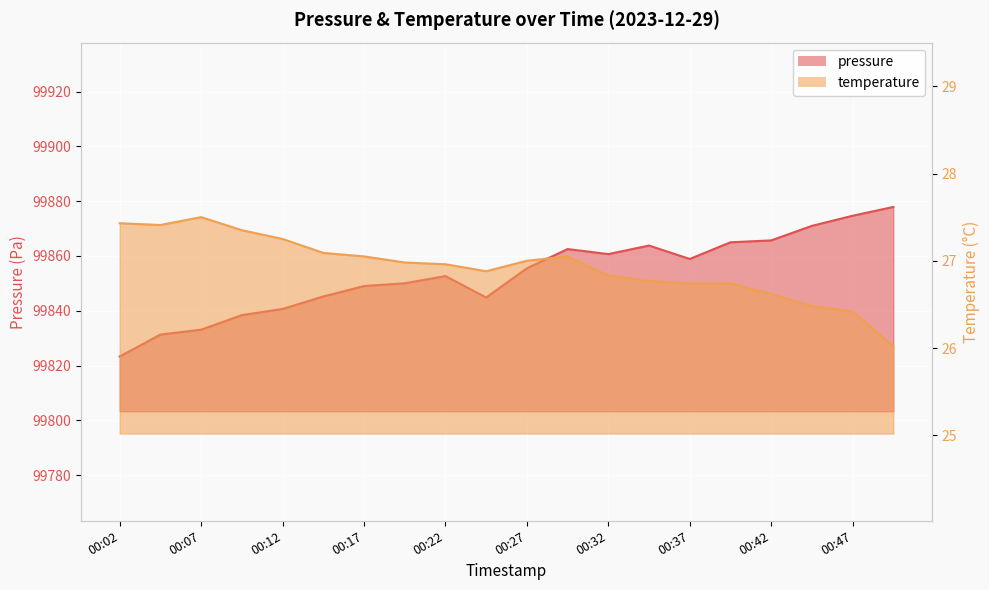

At how many categories does at least one series exceed 74728?

20